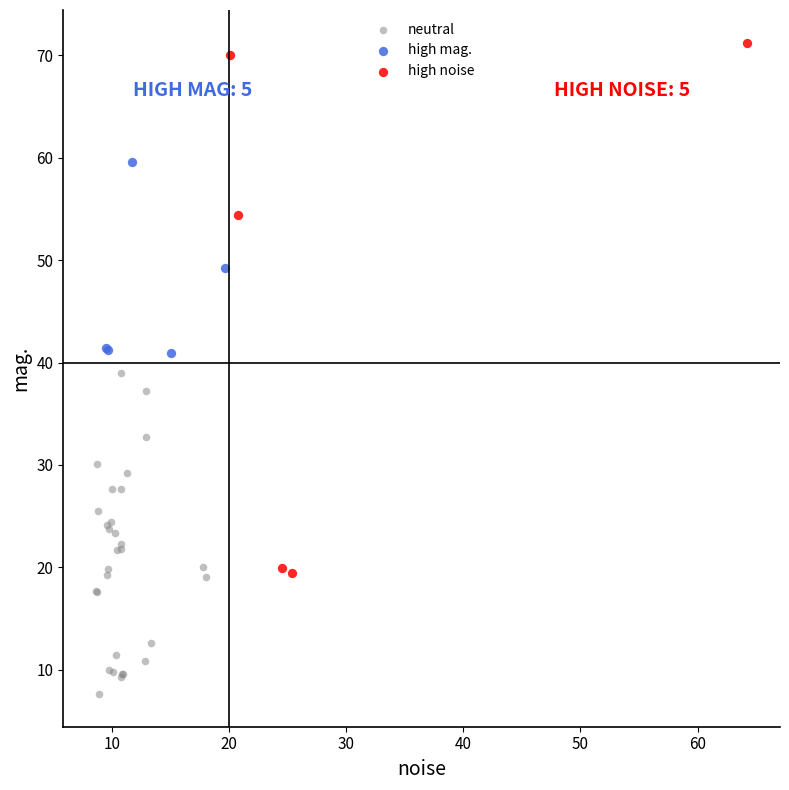

Which series has the largest Y range (max minus min)?

high noise